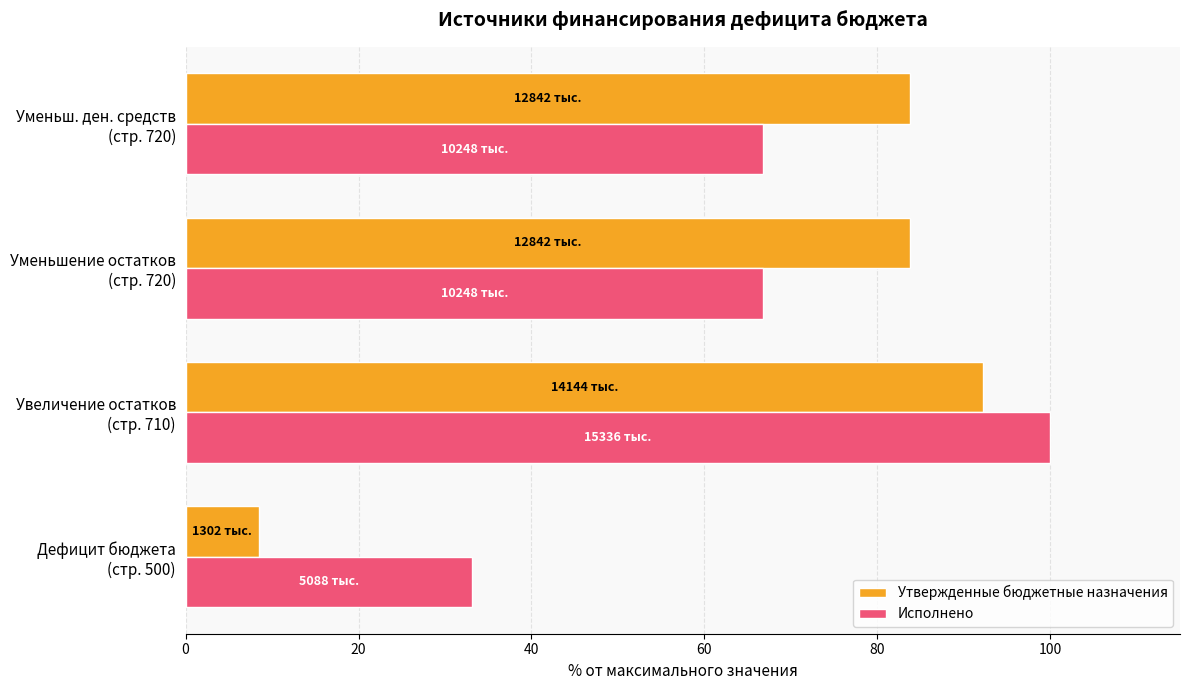

At how many categories does at least one series exceed 61?

3